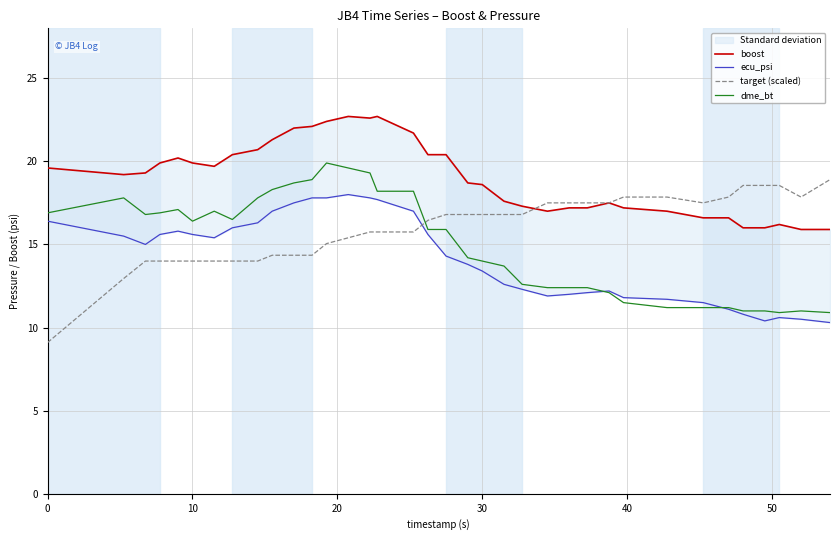

What is the lowest value of the dme_bt series?

10.9